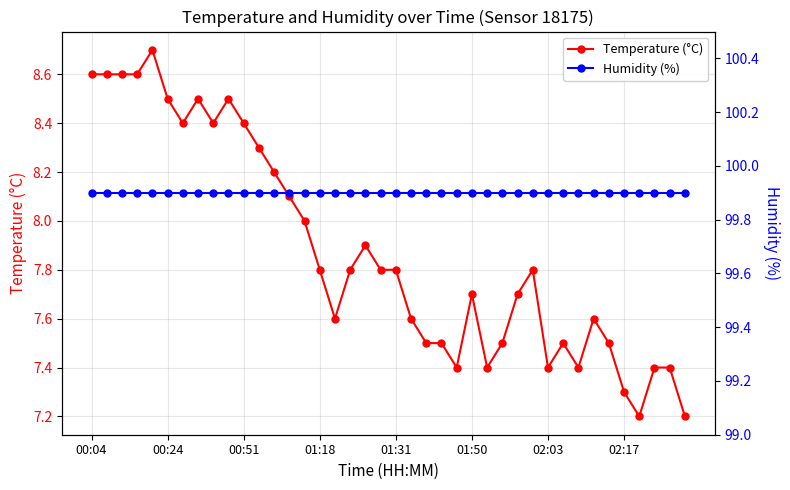

True or false: Temperature (°C) has more than 2 points higher than both neighbors.

True